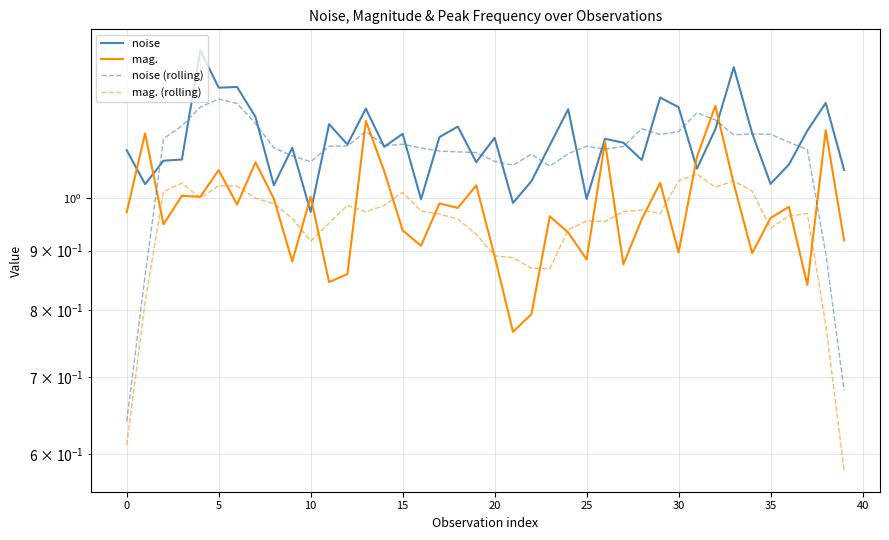

What is the label of the 23rd point from the left?

22